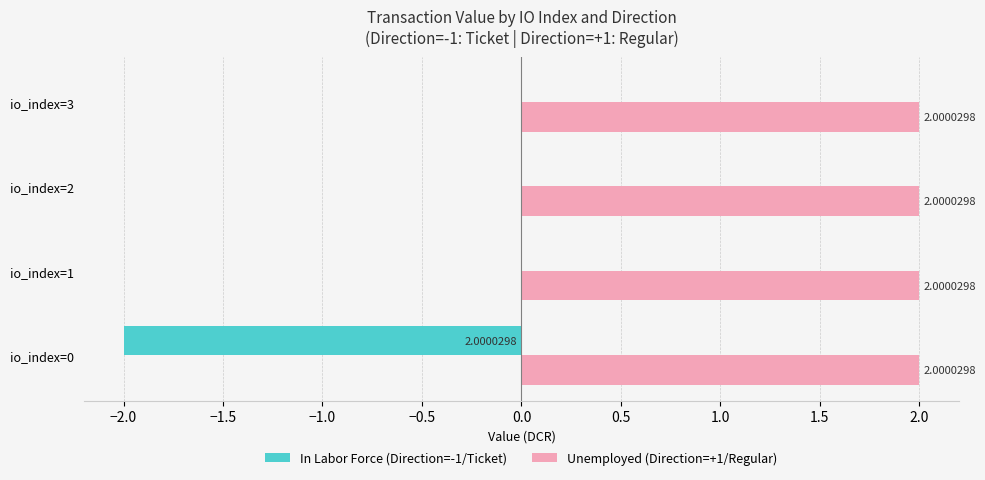

What is the total value across all series at io_index=1?

2.0